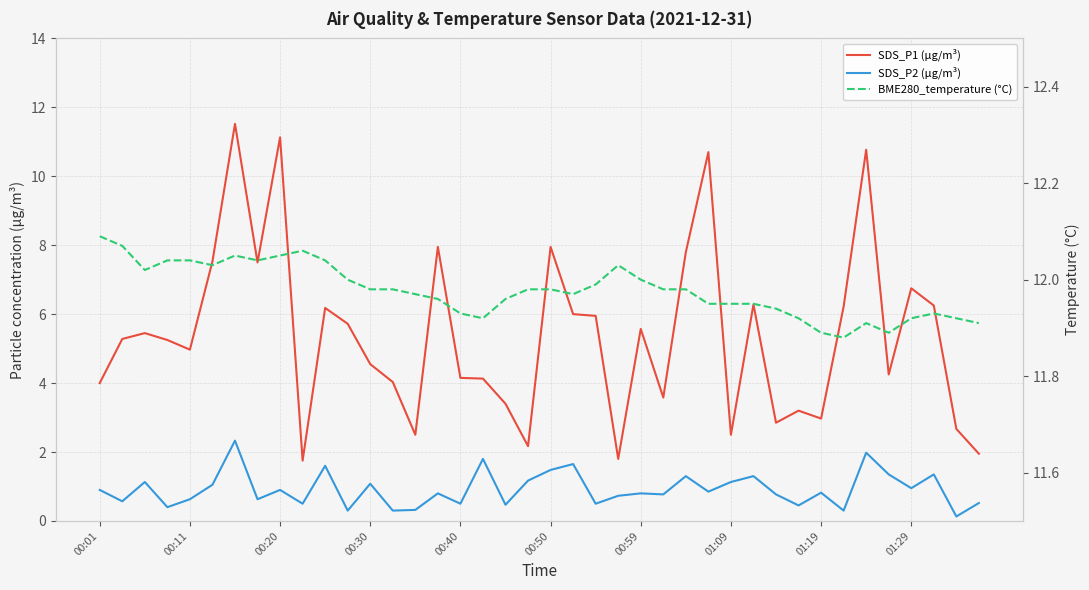

True or false: BME280_temperature (°C) and SDS_P2 (µg/m³) intersect in this chart.

False